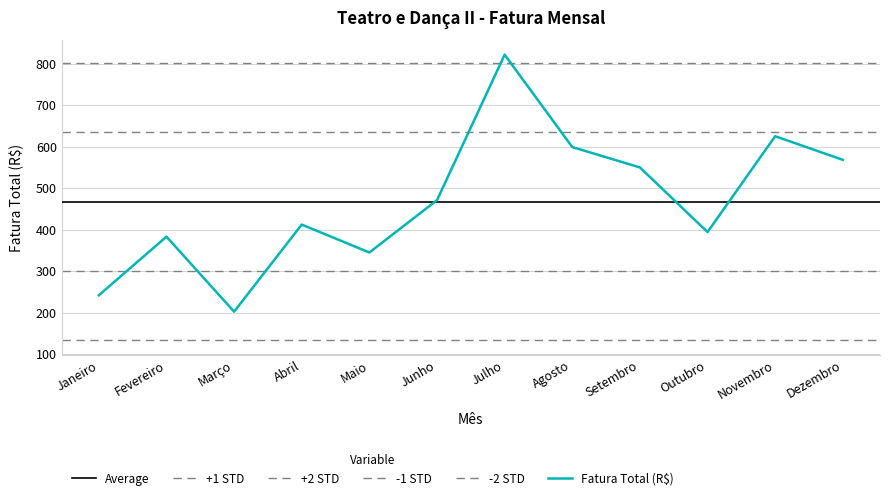

List the labels in order of value, largest first.

Julho, Novembro, Agosto, Dezembro, Setembro, Junho, Abril, Outubro, Fevereiro, Maio, Janeiro, Março